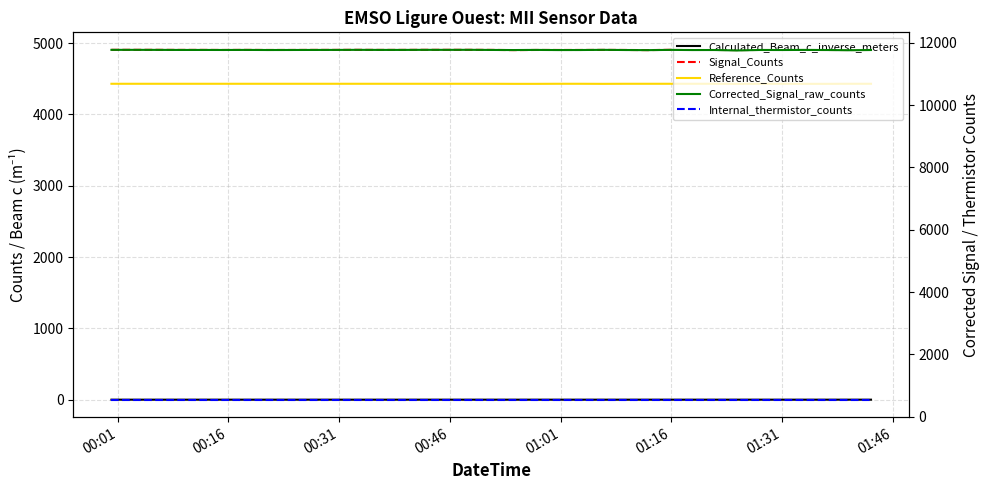

How many lines are shown in the chart?

5